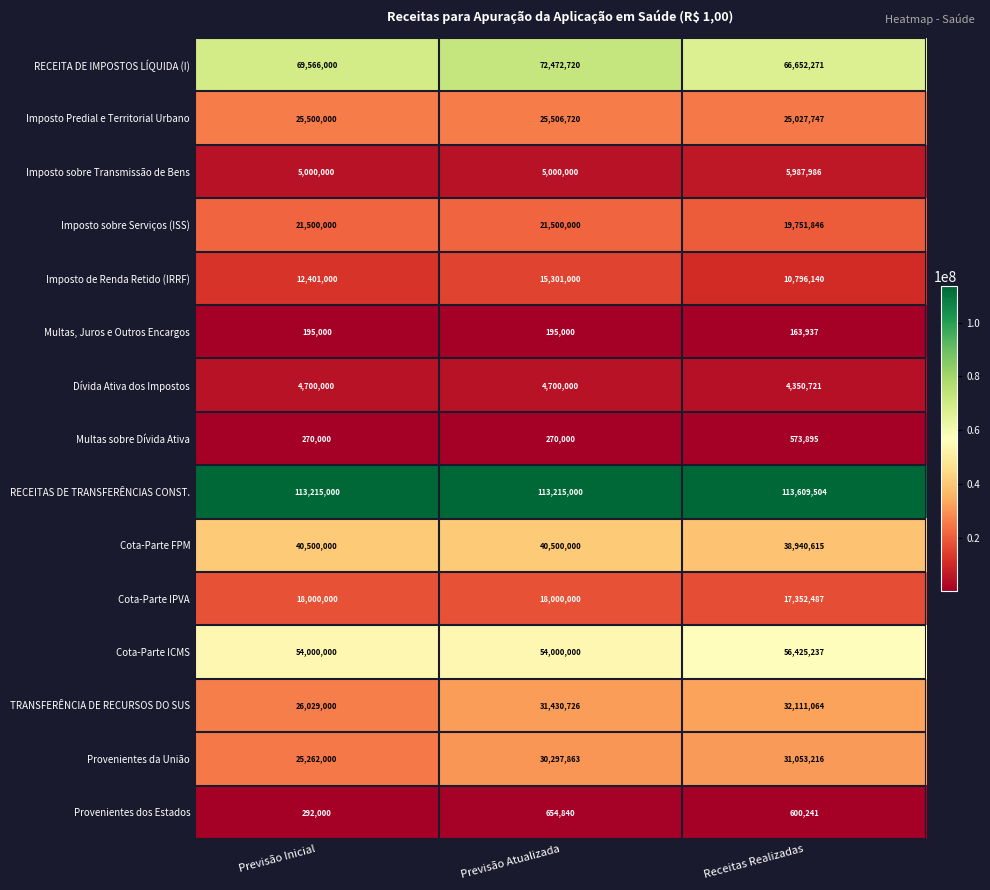

What is the minimum value shown in the chart?

163937